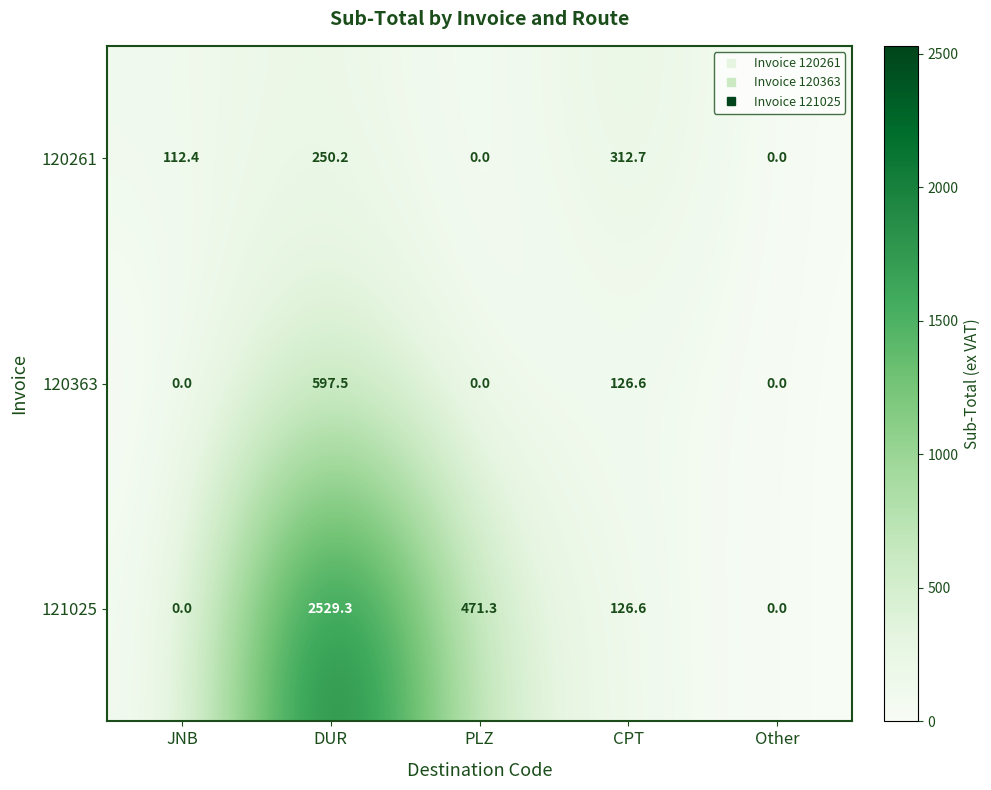

Which series has the largest total across all categories?

121025